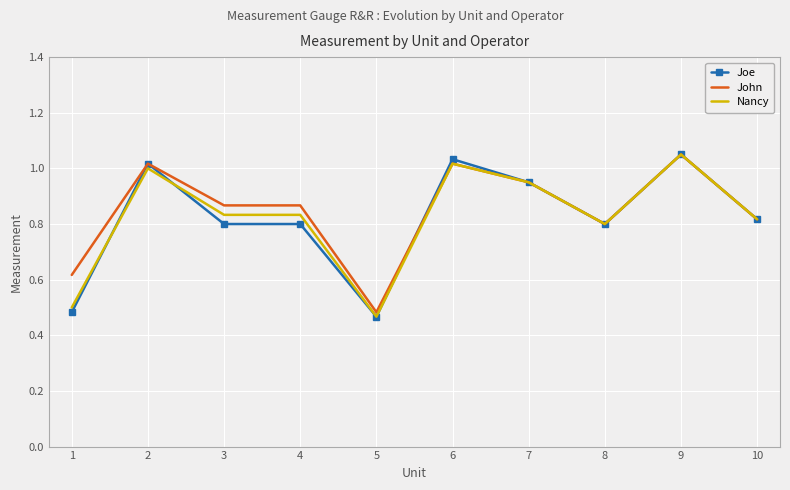

Is the value of Nancy at 10 greater than the value of John at 2?

No